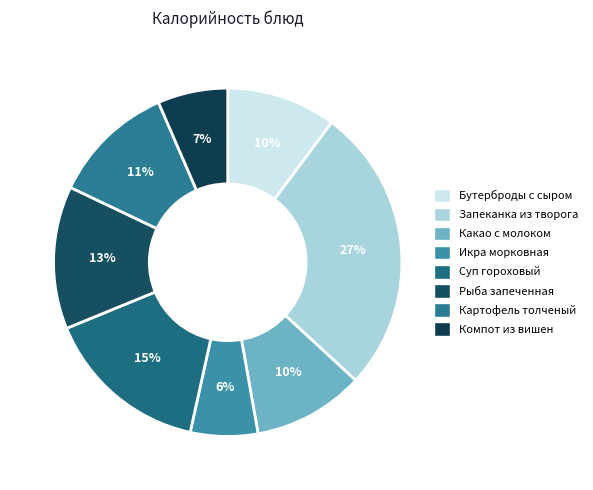

Count the number of slices in the pie.

8